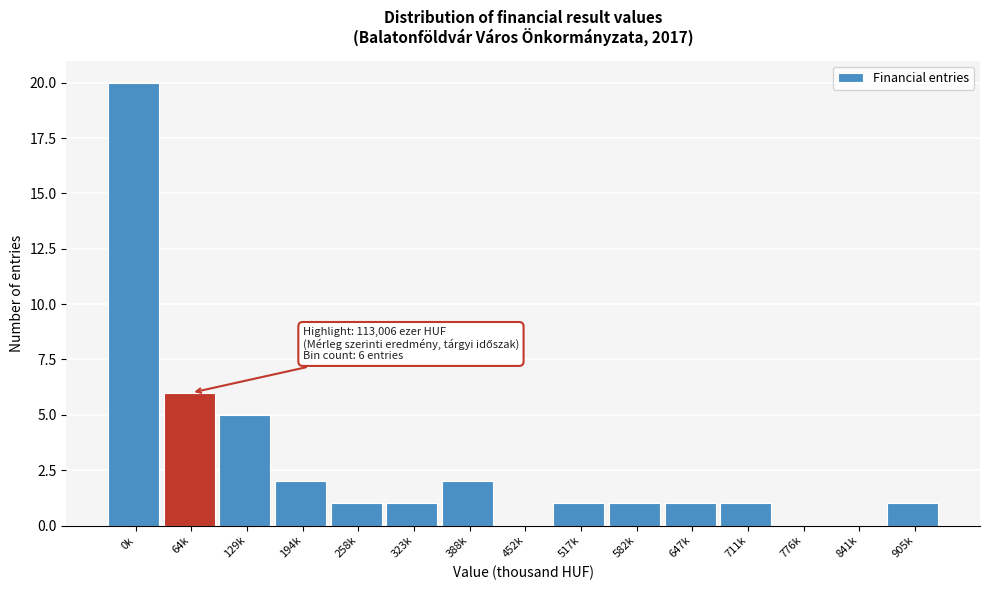

Reading left to right, extract all data points from this chart.

0k=20	64k=6	129k=5	194k=2	258k=1	323k=1	388k=2	452k=0	517k=1	582k=1	647k=1	711k=1	776k=0	841k=0	905k=1